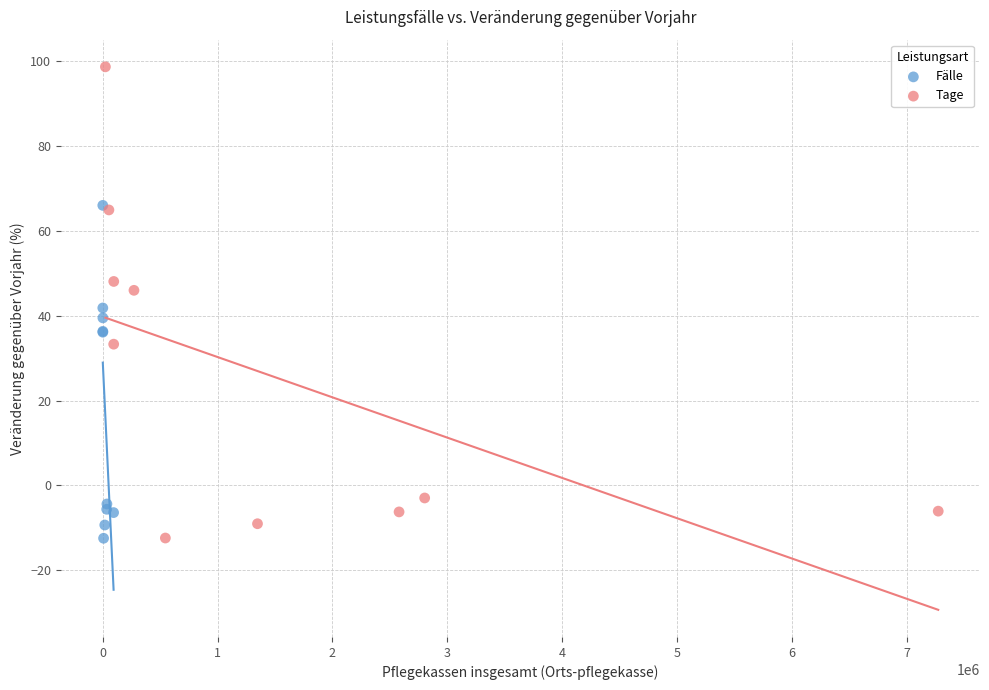

Which series contains the highest Y value?

Tage